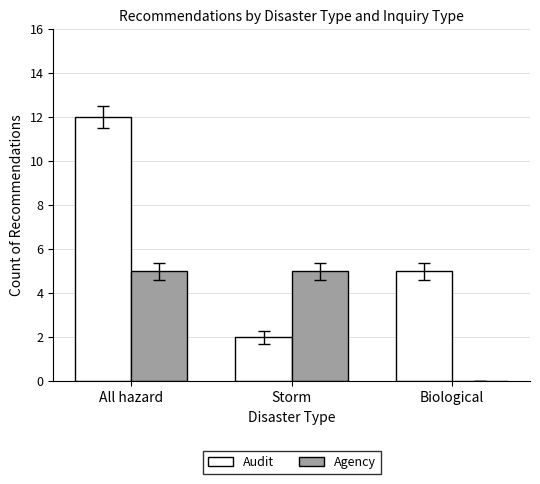

Reading left to right, what are all the values shown in this chart?

Audit: All hazard=12	Storm=2	Biological=5
Agency: All hazard=5	Storm=5	Biological=0